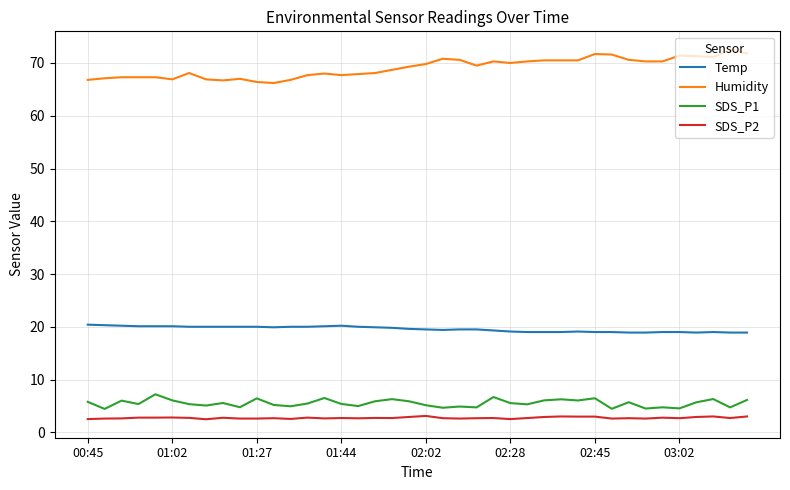

Which series has the largest total across all categories?

Humidity